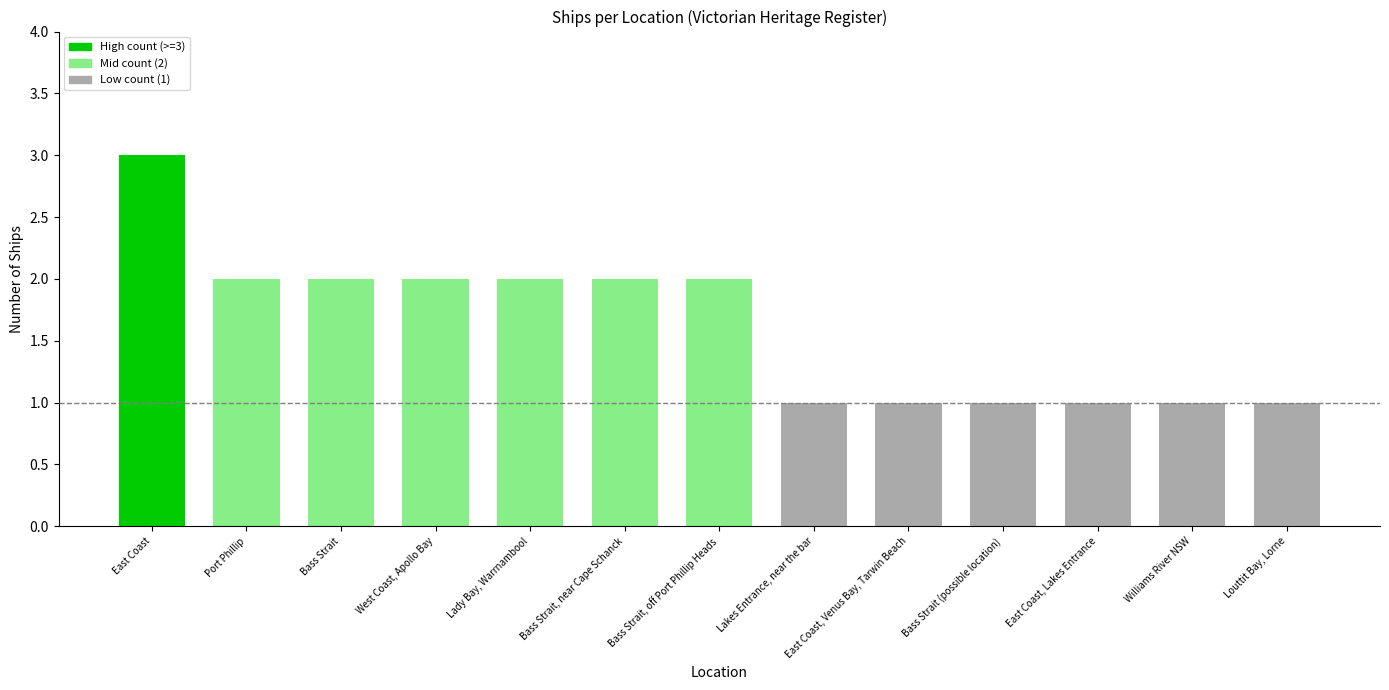

At which label does the data first exceed 2?

East Coast